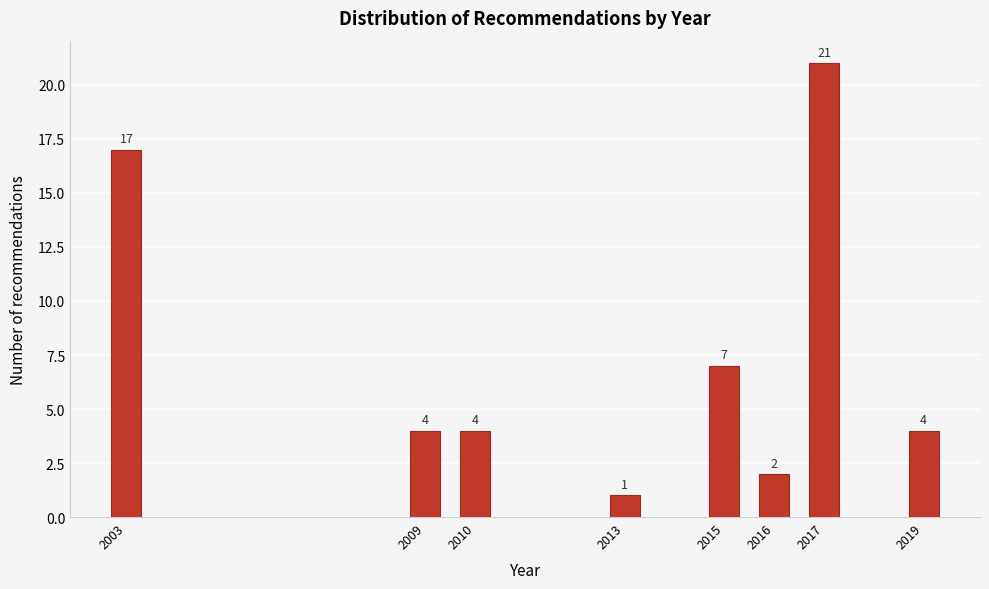

Reading right to left, transcribe all the data shown in this chart.

4	21	2	7	1	4	4	17